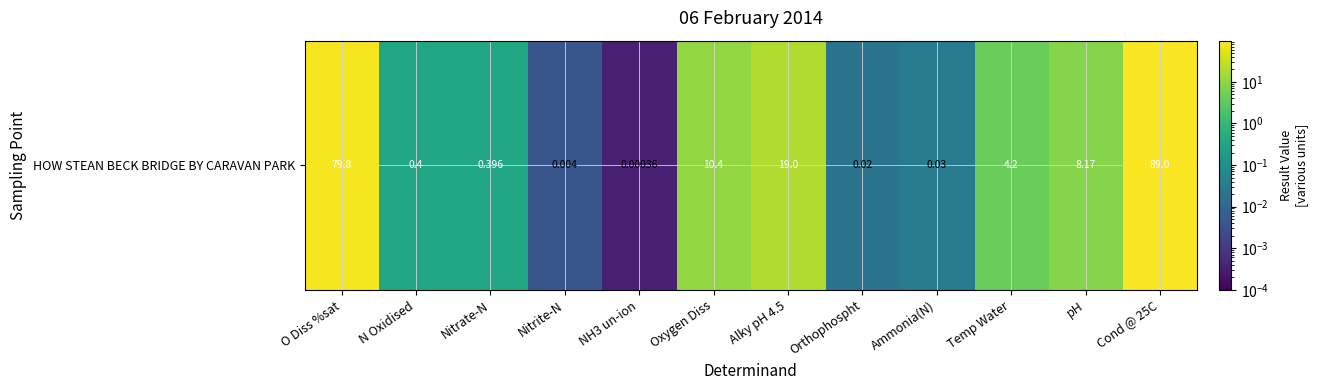

How many data points are less than 4?

6